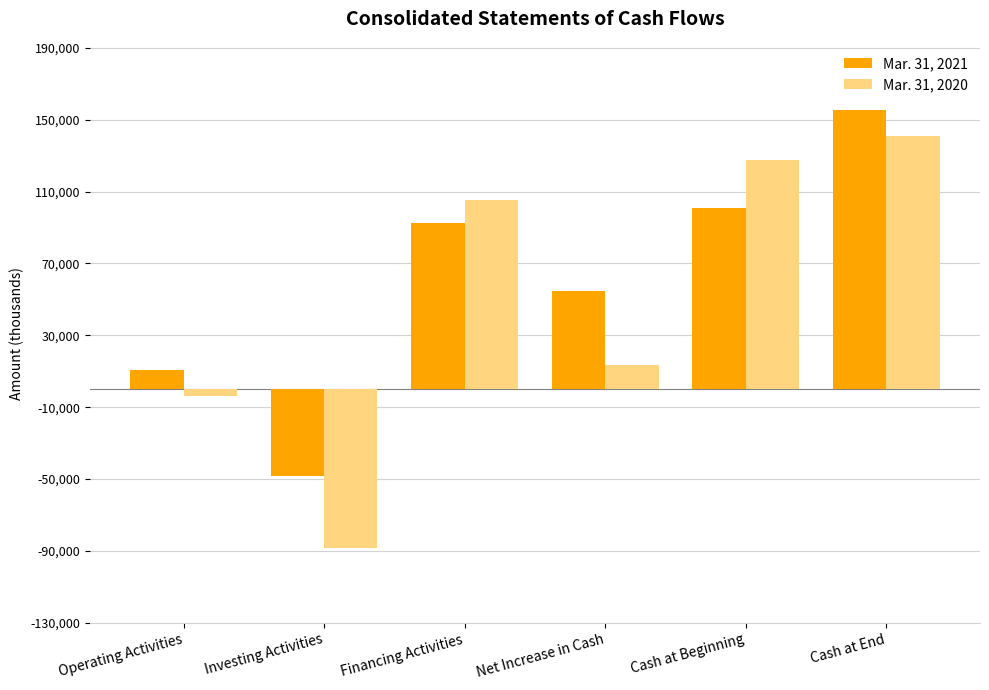

True or false: Mar. 31, 2021 has a value of 179613 at Cash at Beginning.

False